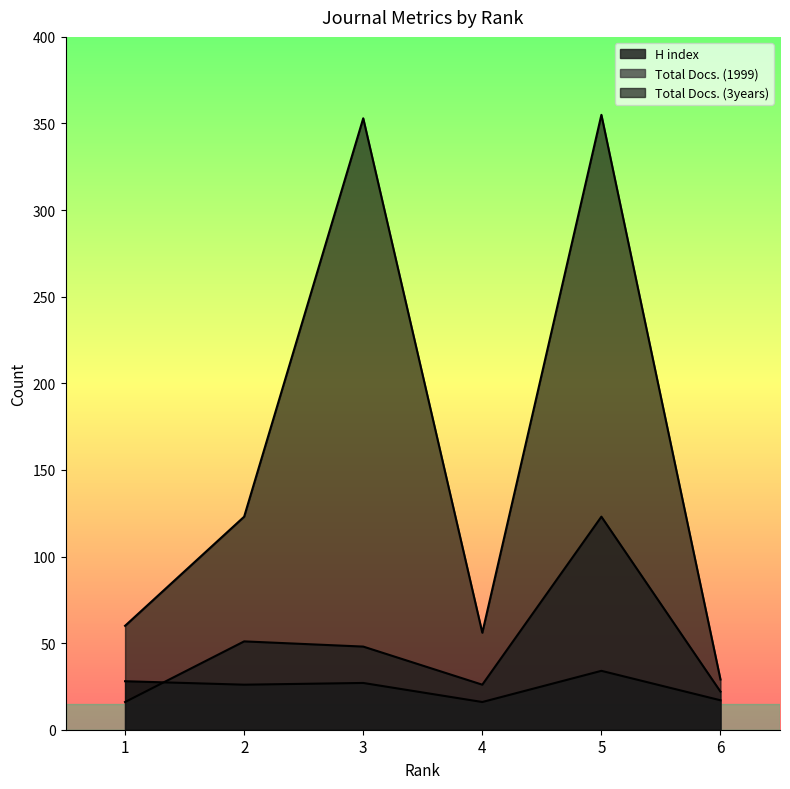

At which category is the sum across all series the highest?

5